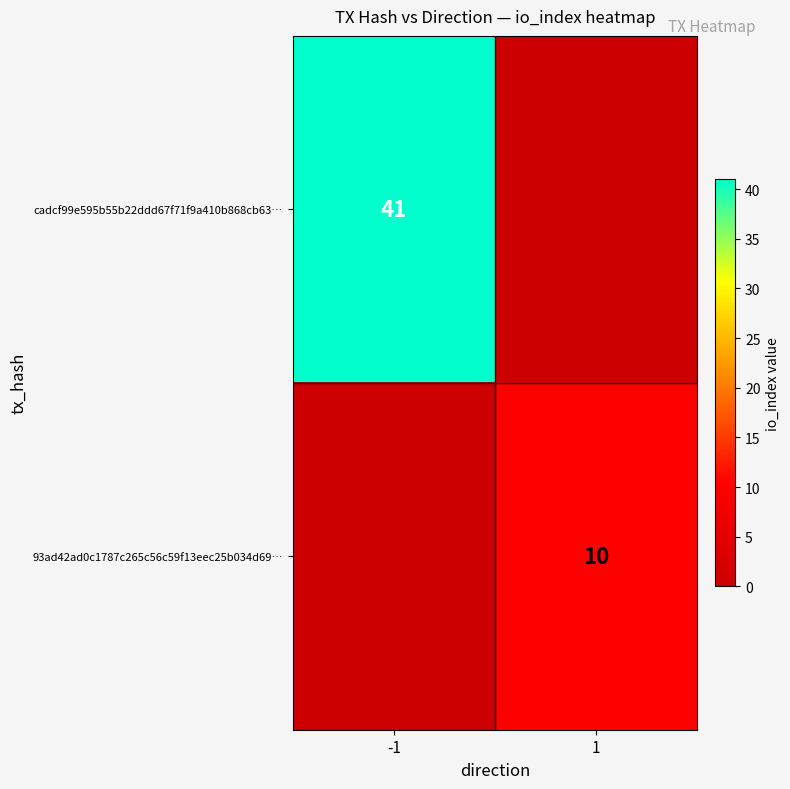

What is the difference between the highest and lowest values at 1?

10